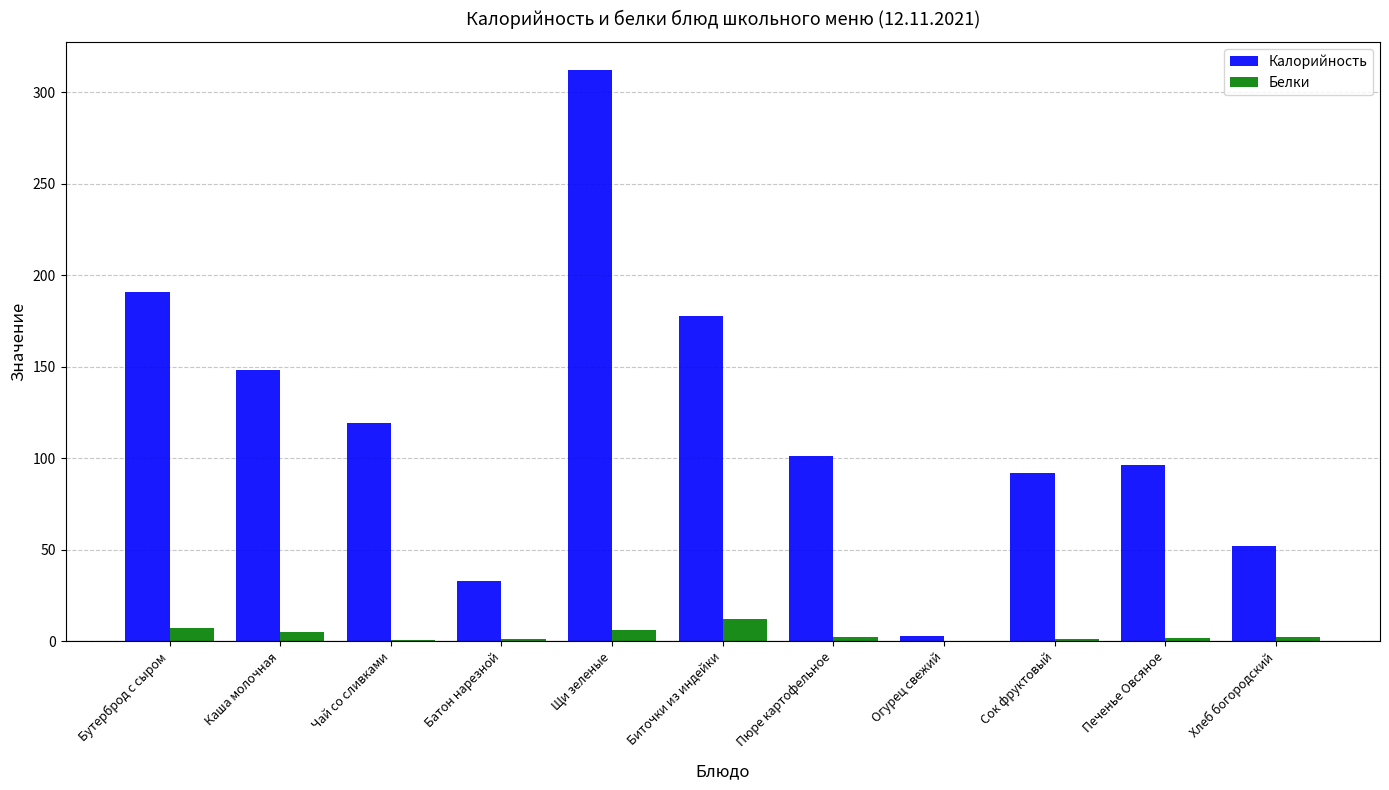

What is the approximate value of Калорийность at Батон нарезной?

33.0